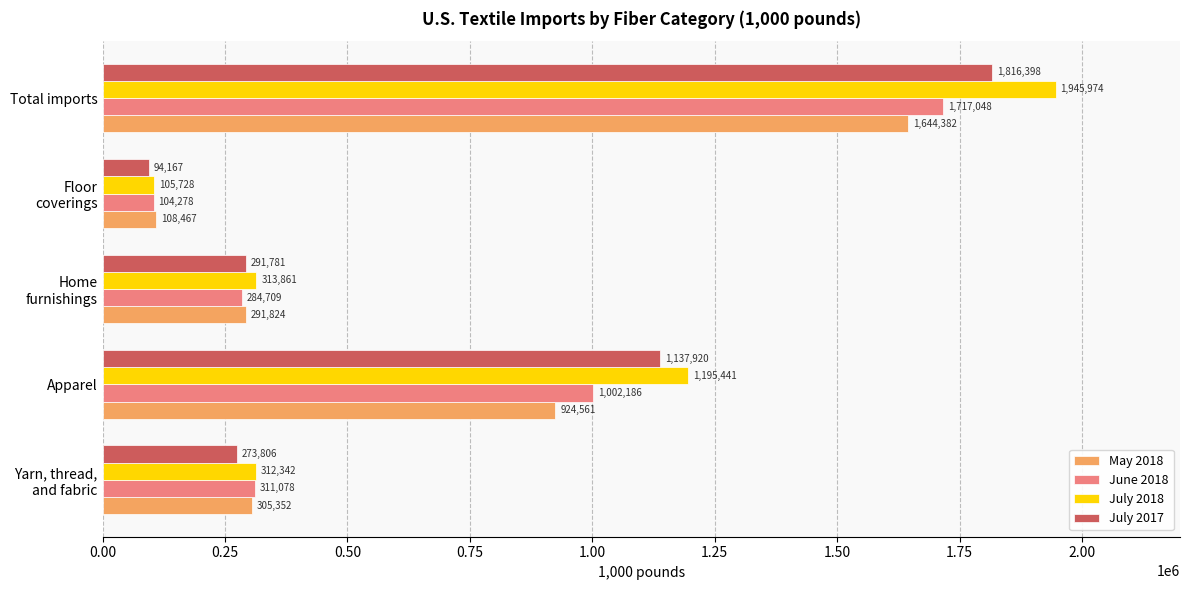

What is the sum of all May 2018 values?

3274587.0